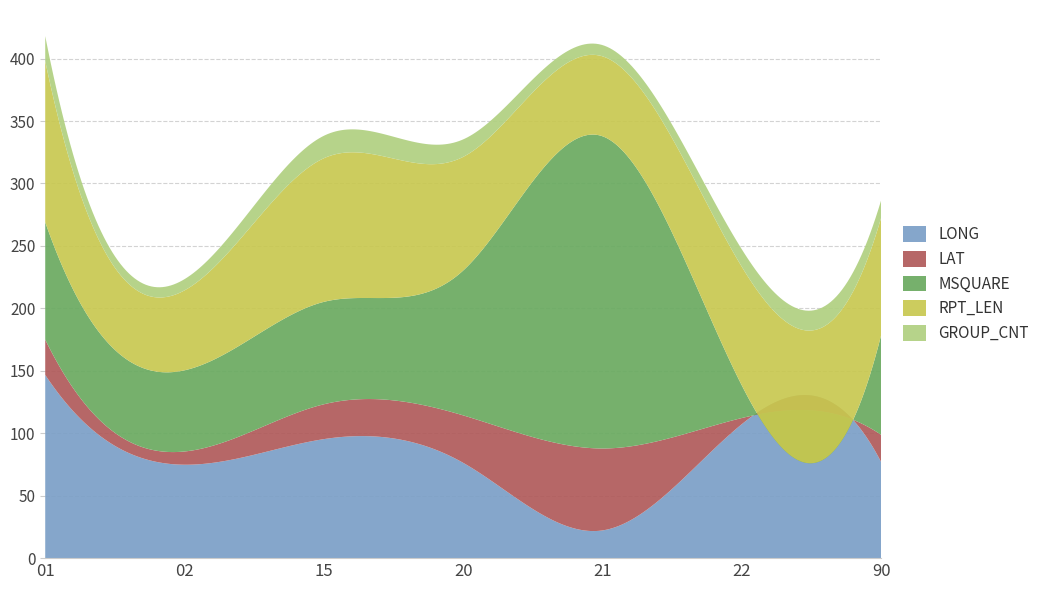

Does the chart have visible grid lines?

Yes